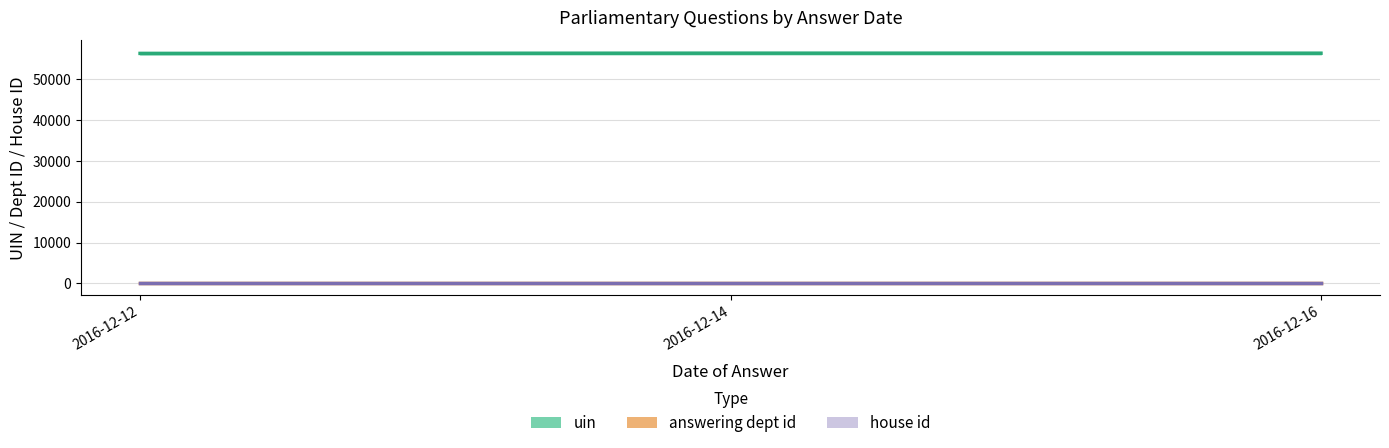

At which label does uin reach its peak?

2016-12-14